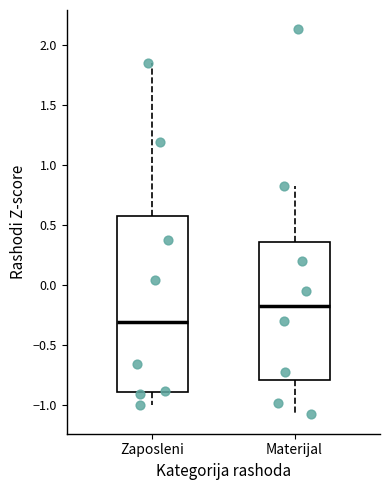

Reading left to right, read every box against the y-axis: the position of its median line, the range the box covers, and the ends of its whiskers. The values are not printed on the chart, so give them approximately, as read against the axis.

Zaposleni: median -0.30, box -0.90 to 0.60, whiskers -1.00 to 1.85
Materijal: median -0.20, box -0.80 to 0.35, whiskers -1.10 to 0.80